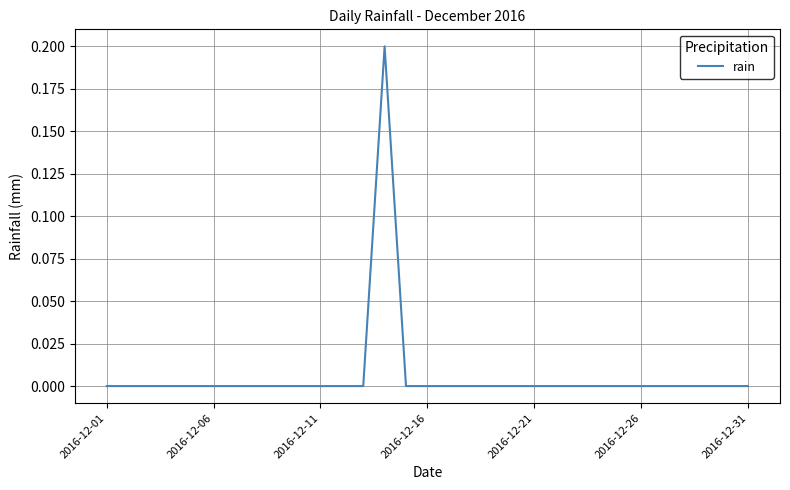

Does the chart have visible grid lines?

Yes